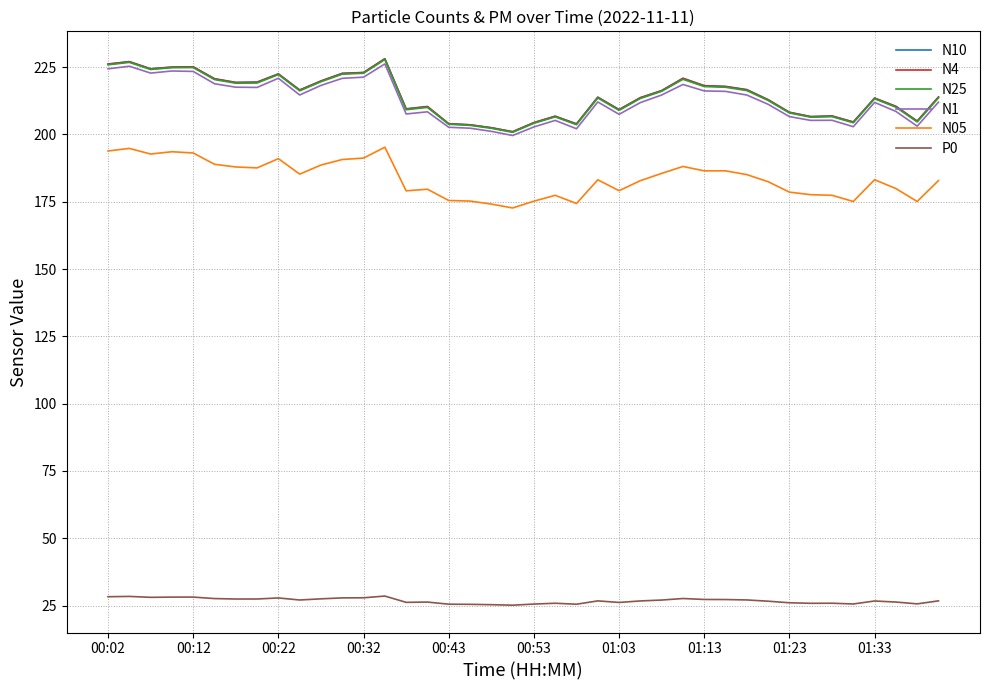

What is the lowest value of the N25 series?

200.8